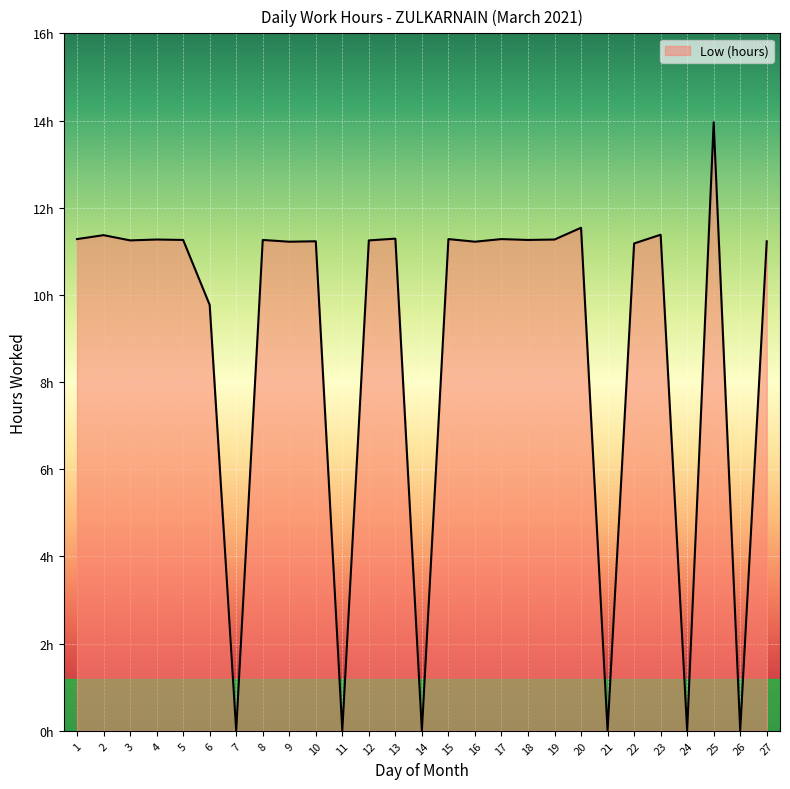

Is it true that the value at 23 is 11.4?

True